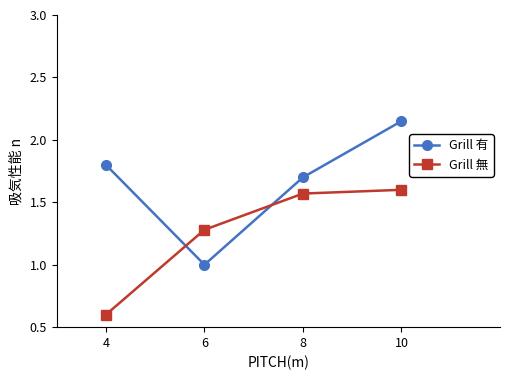

What is the average value of the Grill 有 series?

1.7